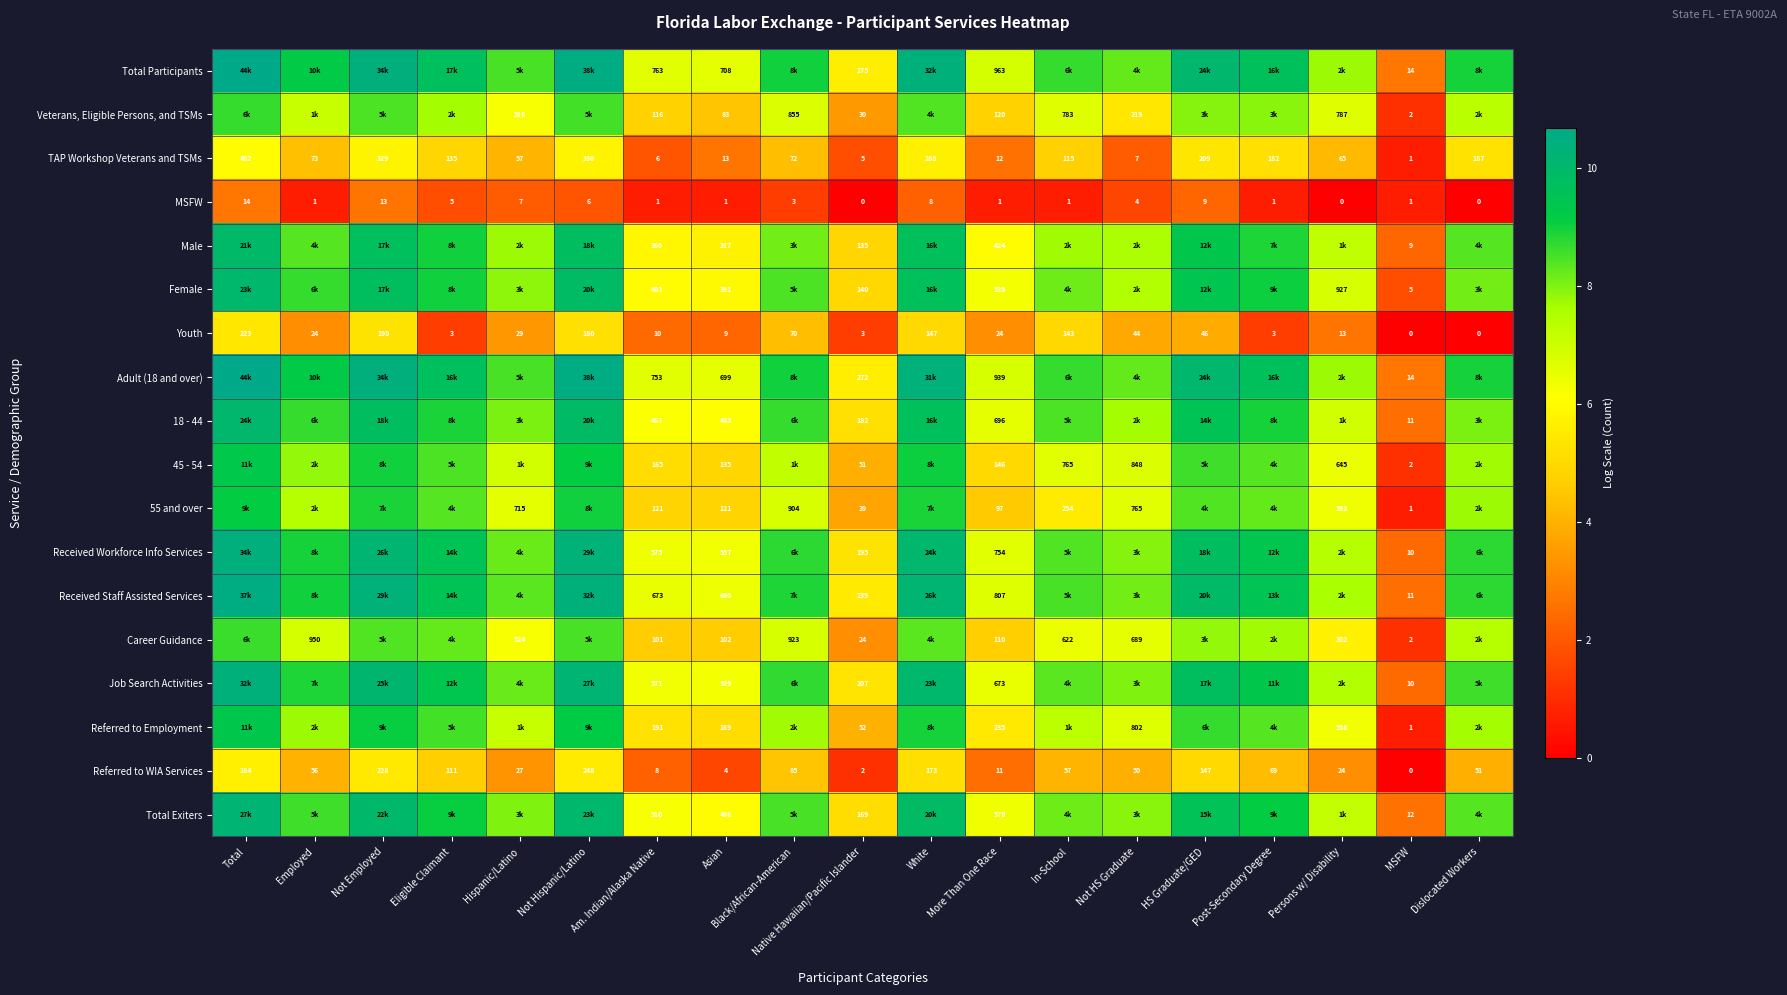

At which label does MSFW reach its peak?

Total